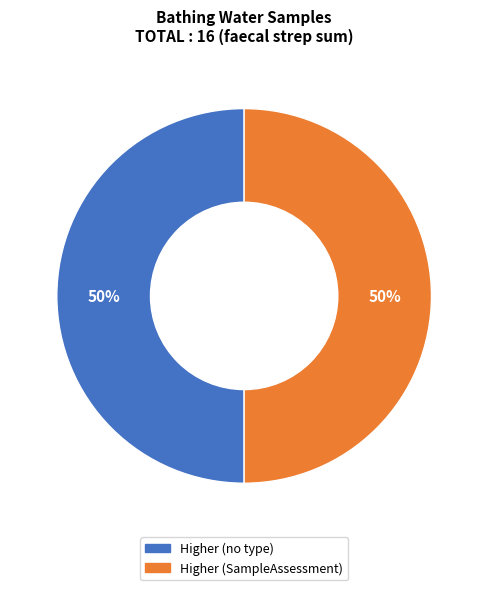

To the nearest percent, what is the average slice percentage?

50%